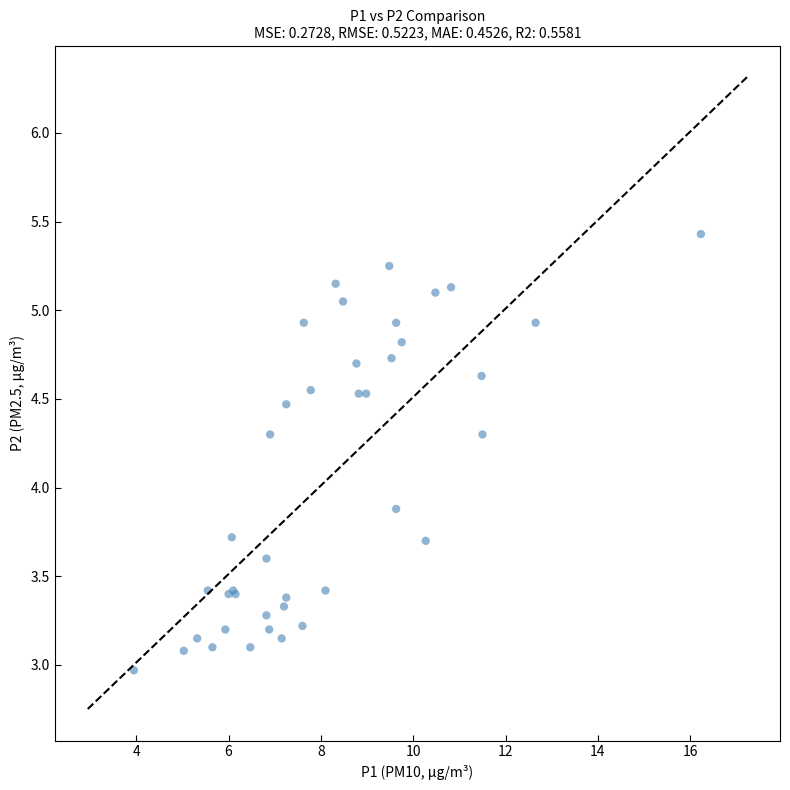

What Y value in the scatter plot is closest to 4?

3.9